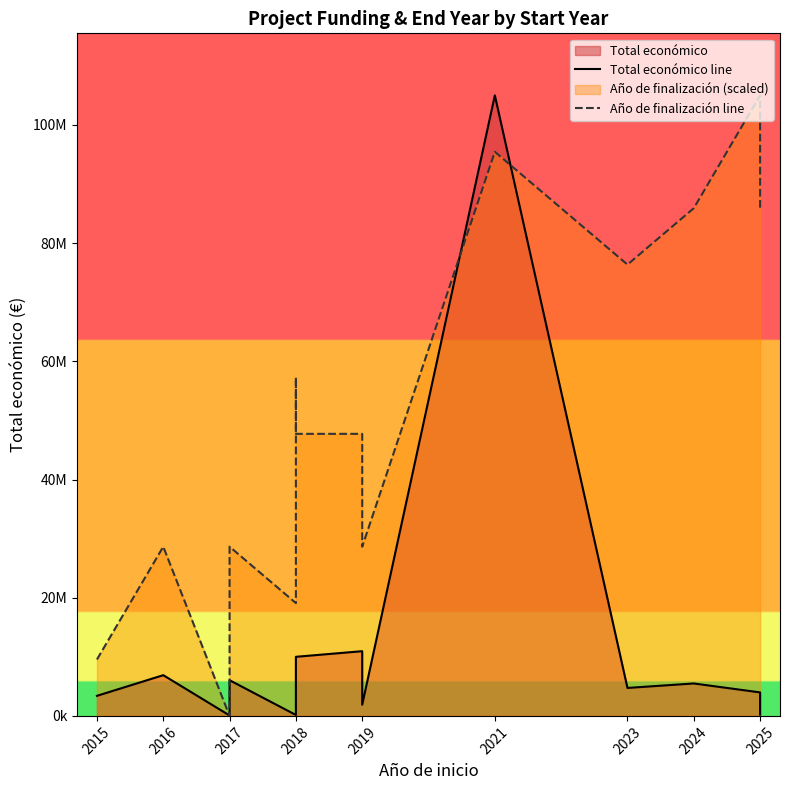

How many values in the Año de finalización line series are below 47727272?

7